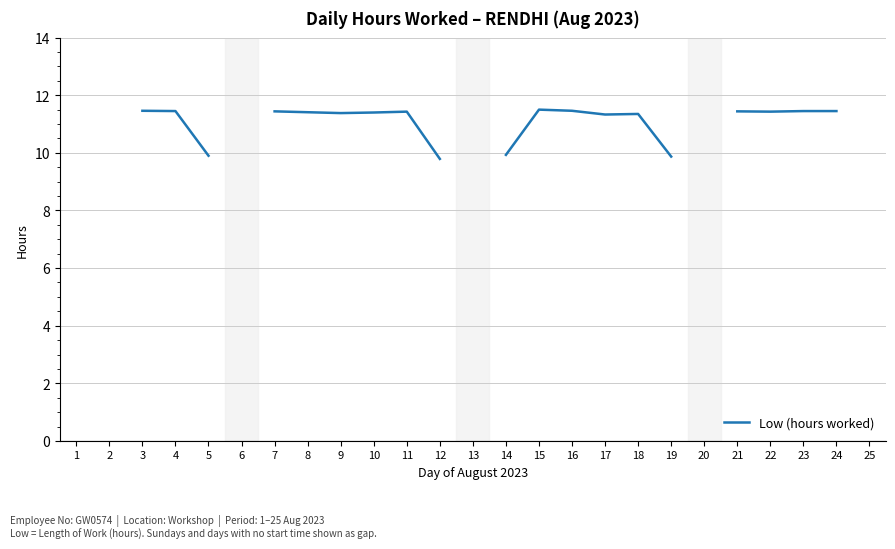

What is the ratio of the value at 3 to the value at 14?

1.2